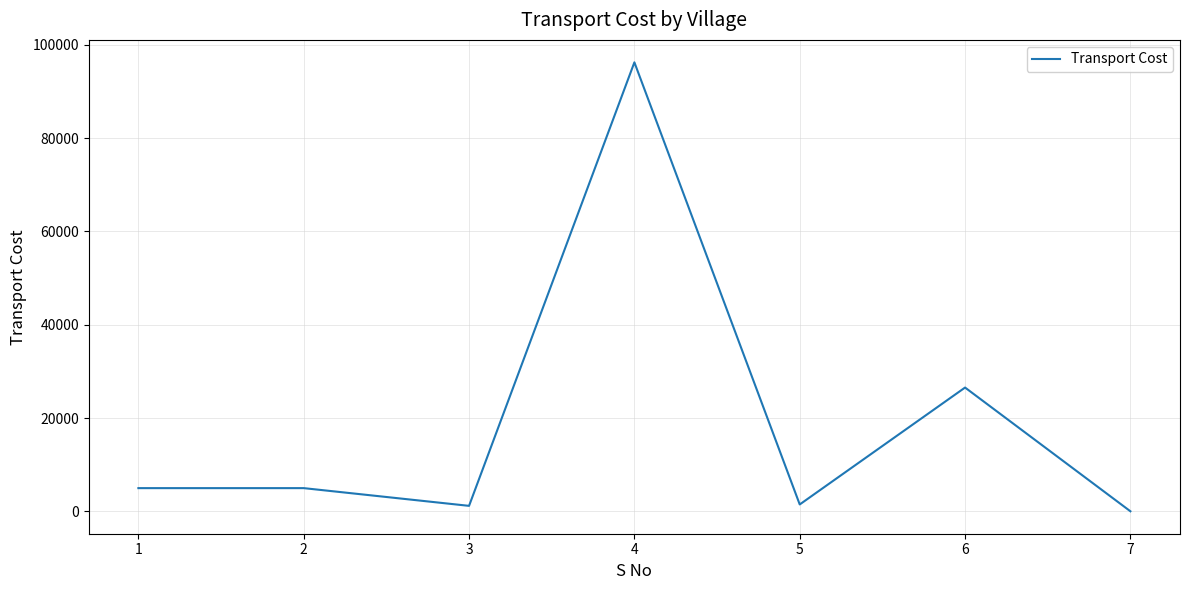

What is the change in value from 2 to 6?

+21555